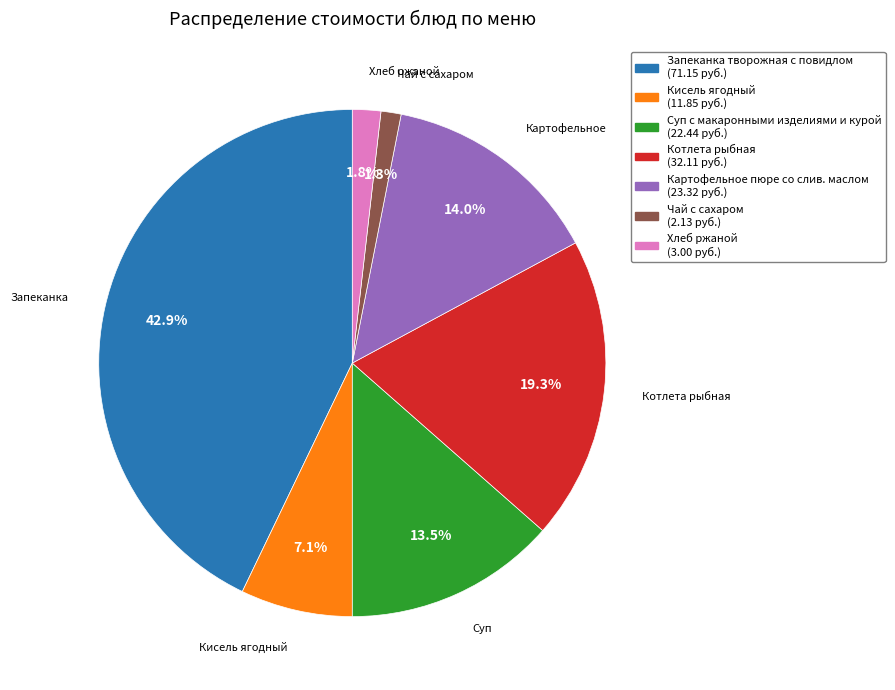

To the nearest percent, what is the difference between the largest and smallest slice percentages?

42%